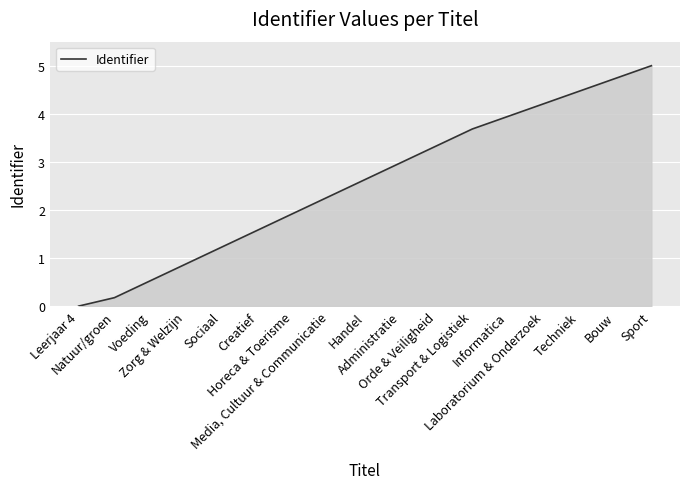

How many values are above zero?

16